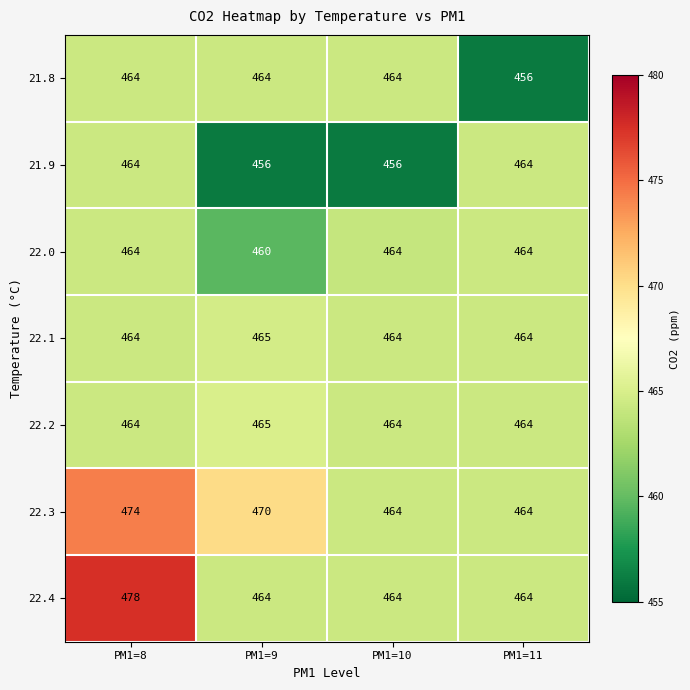

What is the minimum value shown in the chart?

456